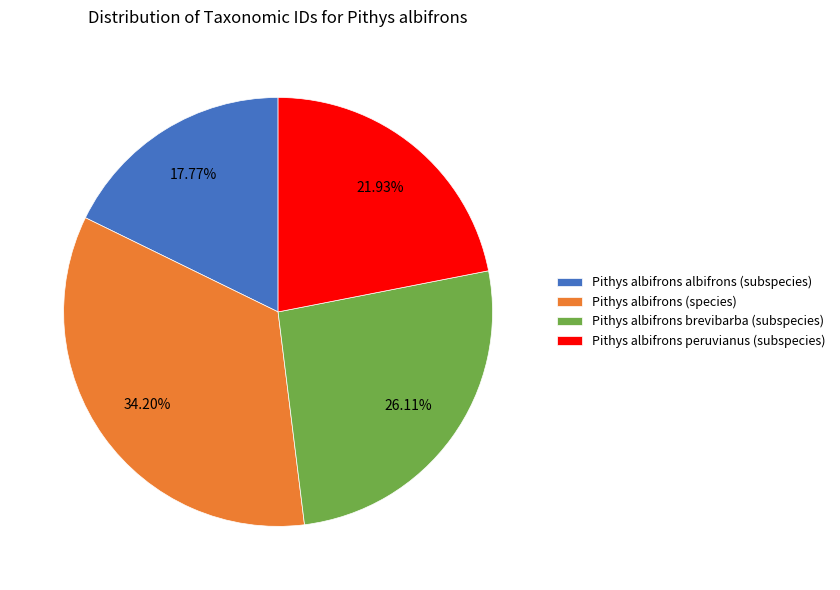

What portion of the pie excludes Pithys albifrons peruvianus (subspecies)?

78.1%